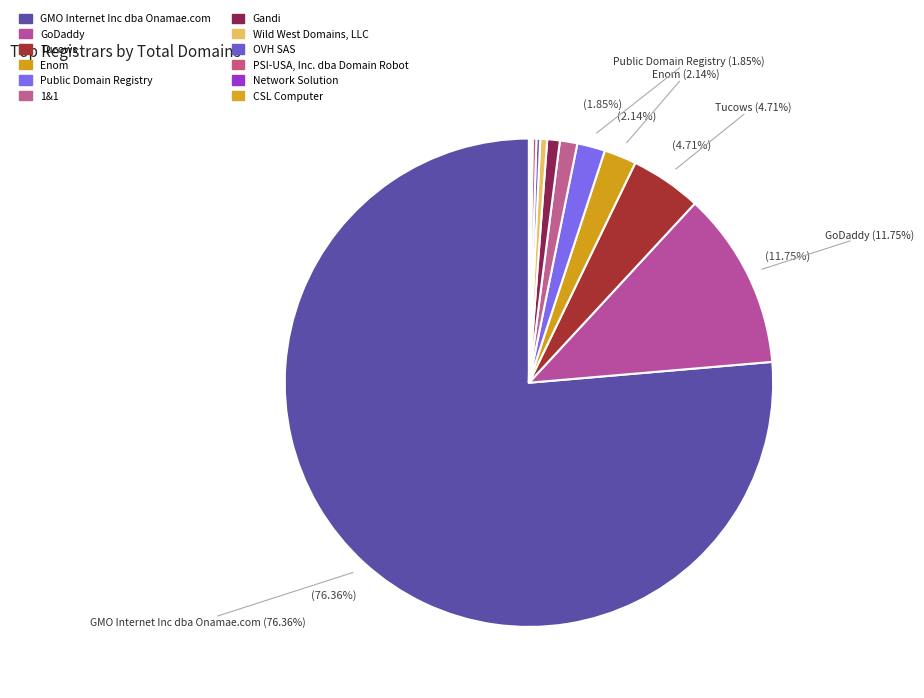

Which has a higher value, CSL Computer or GMO Internet Inc dba Onamae.com?

GMO Internet Inc dba Onamae.com